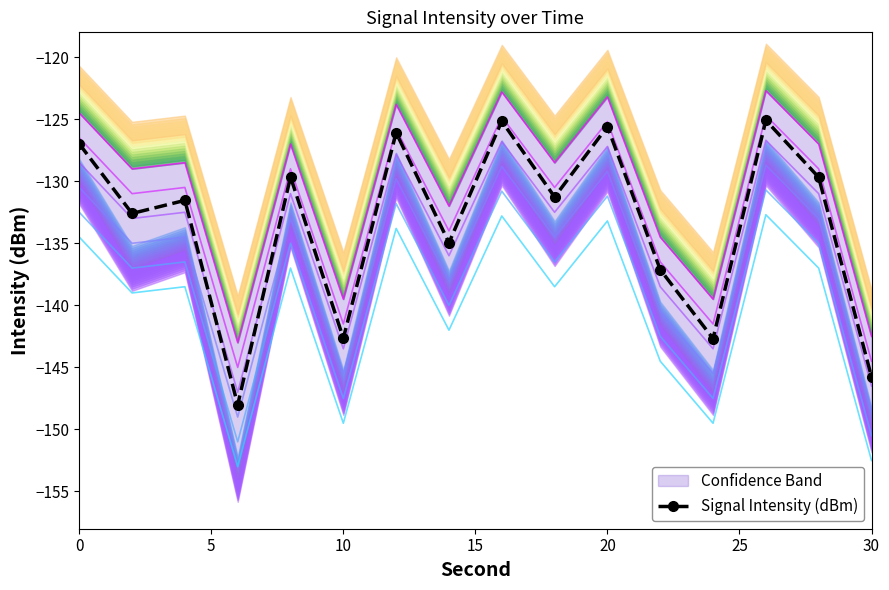

How many interior local valleys does the Signal Intensity (dBm) series have?

6